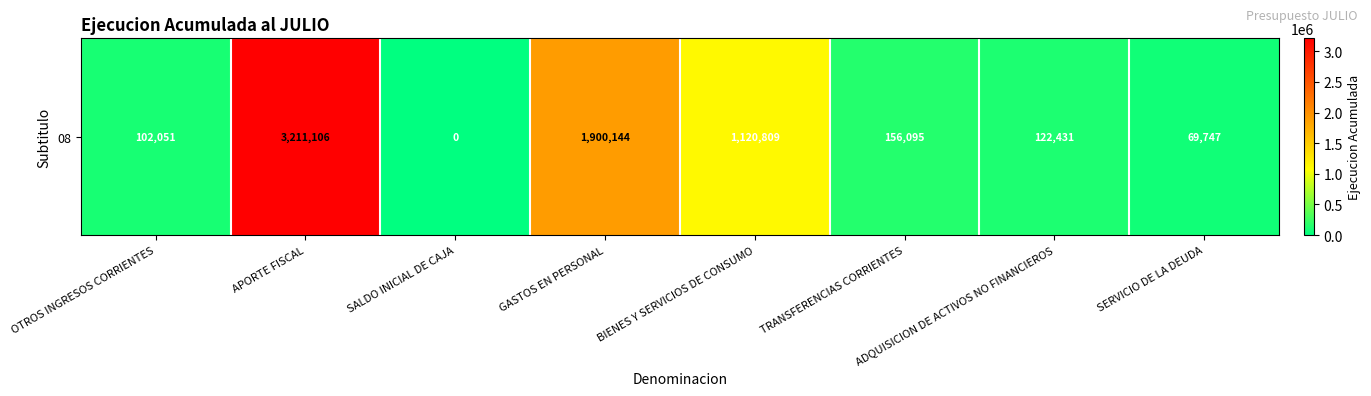

What is the ratio of the value at BIENES Y SERVICIOS DE CONSUMO to the value at OTROS INGRESOS CORRIENTES?

11.0